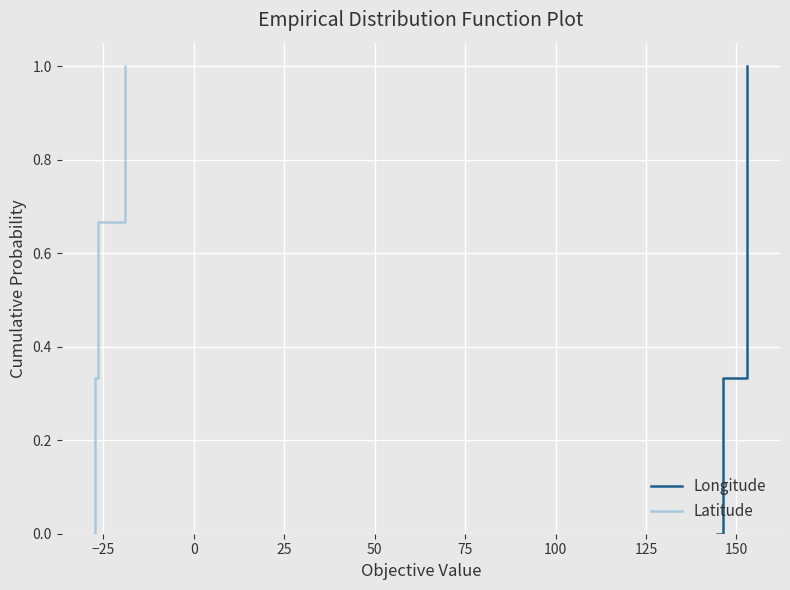

True or false: Longitude has more than 1 interior local peaks.

False